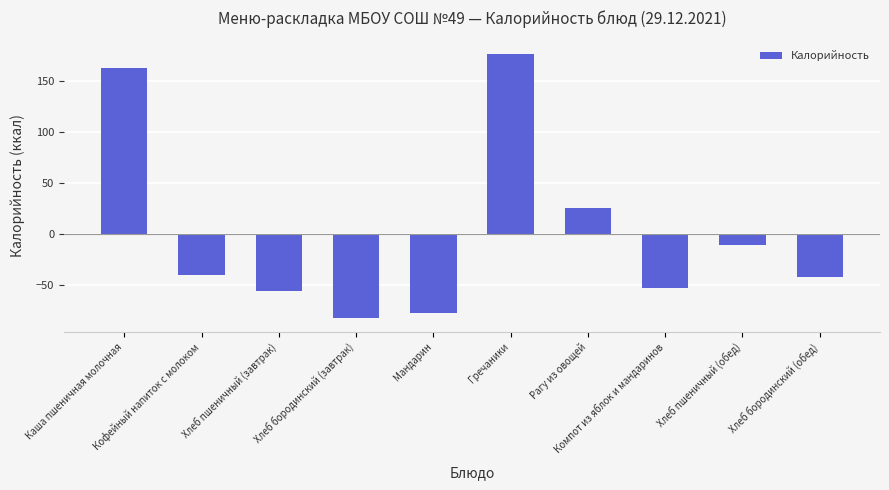

Is it true that the value at Хлеб пшеничный (завтрак) is -56.1?

True